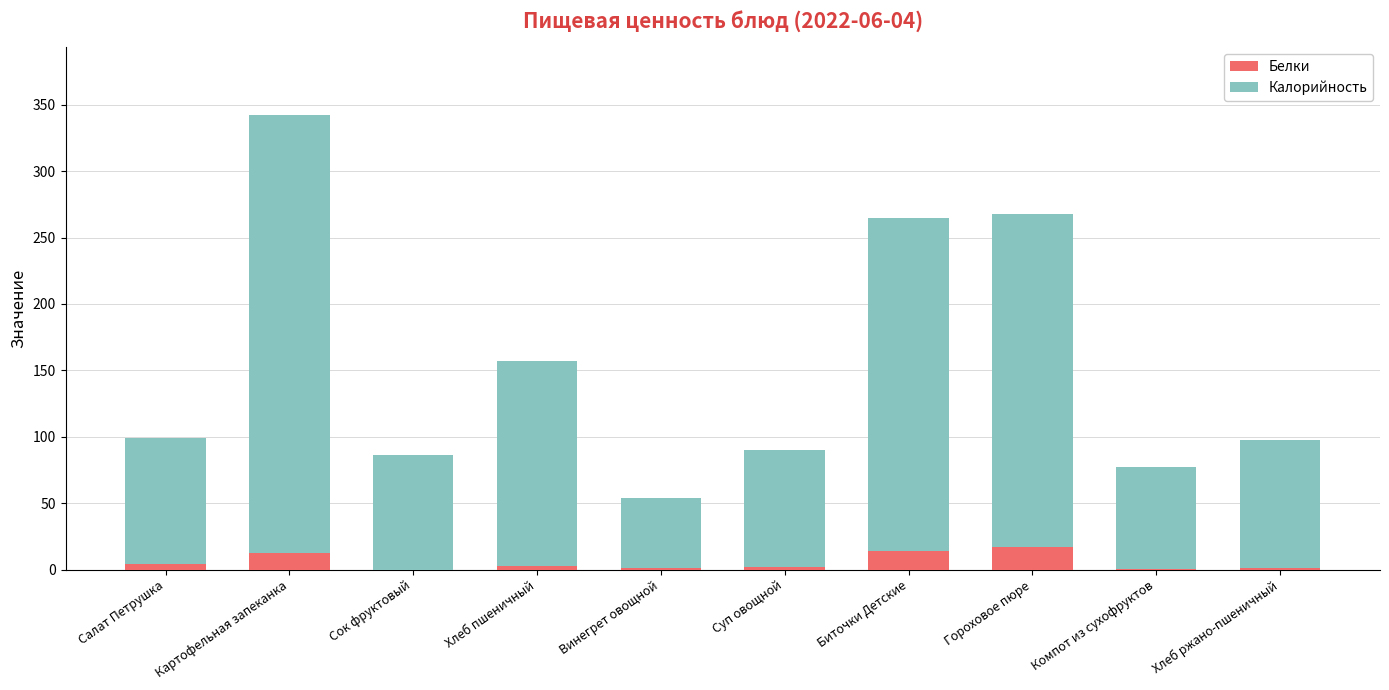

What is the total value across all series at Биточки Детские?

264.6